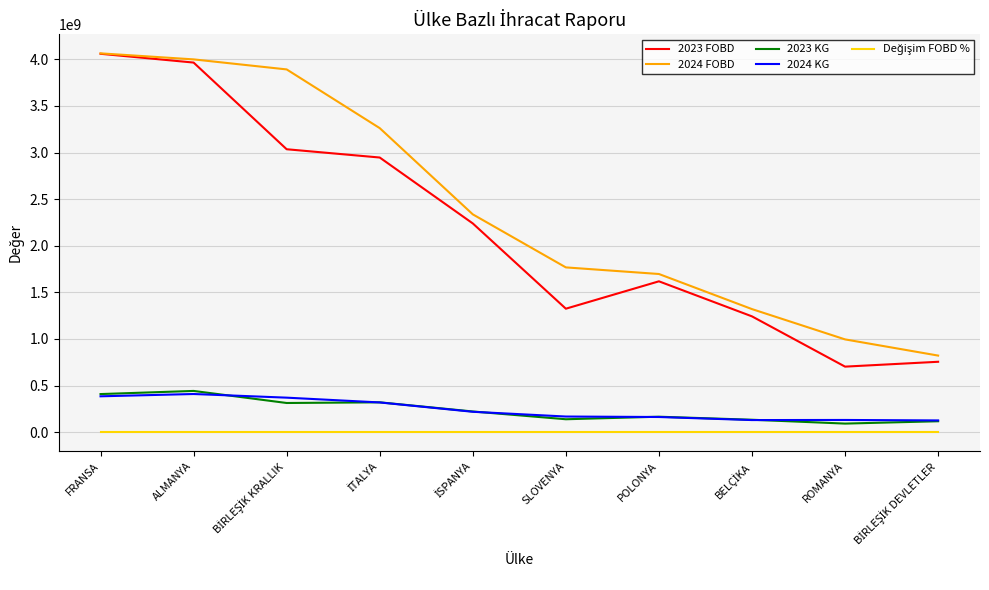

Does the chart display data point markers on the line(s)?

No